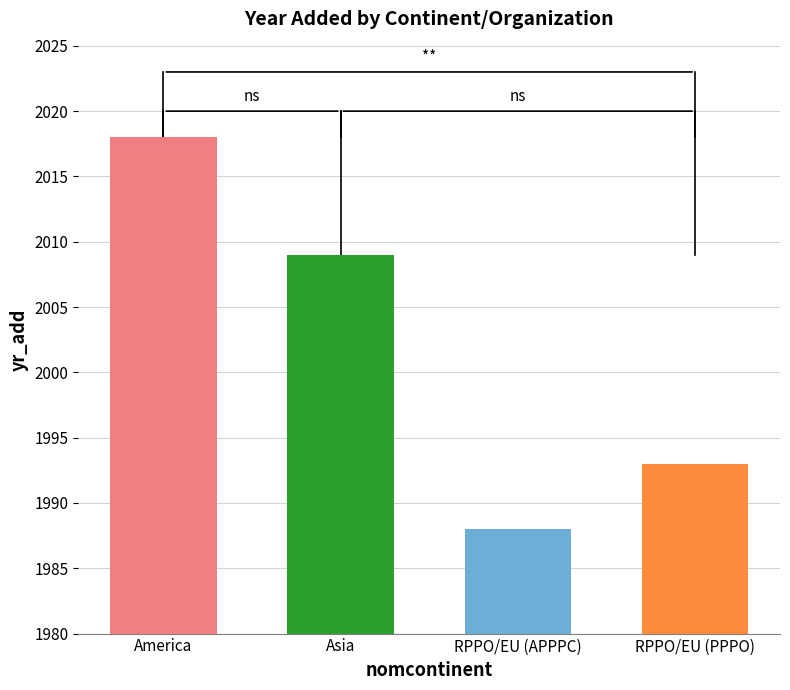

What is the label of the 2nd bar from the right?

RPPO/EU (APPPC)